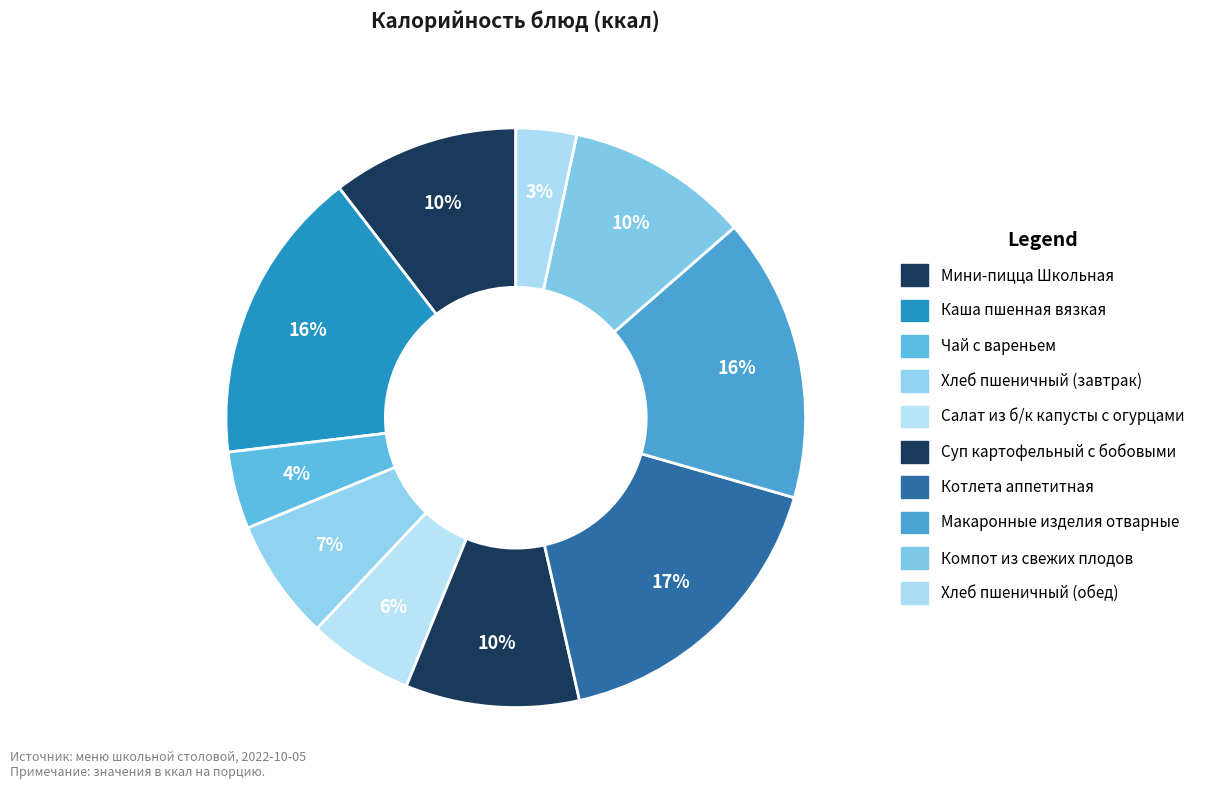

Which slice is the smallest?

Хлеб пшеничный (обед)